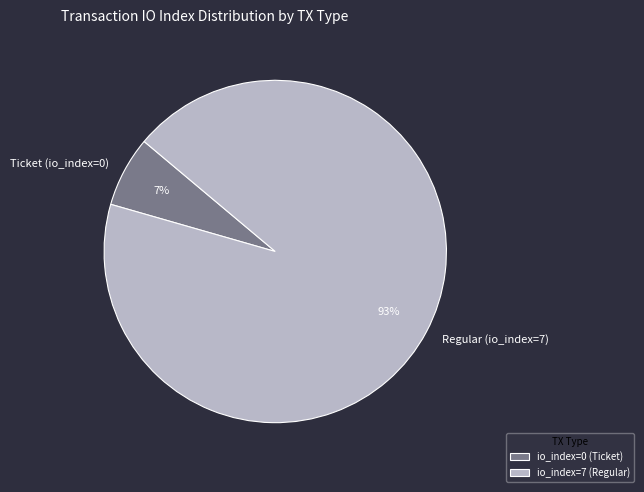

What is the smallest slice in the pie chart?

Ticket (io_index=0)